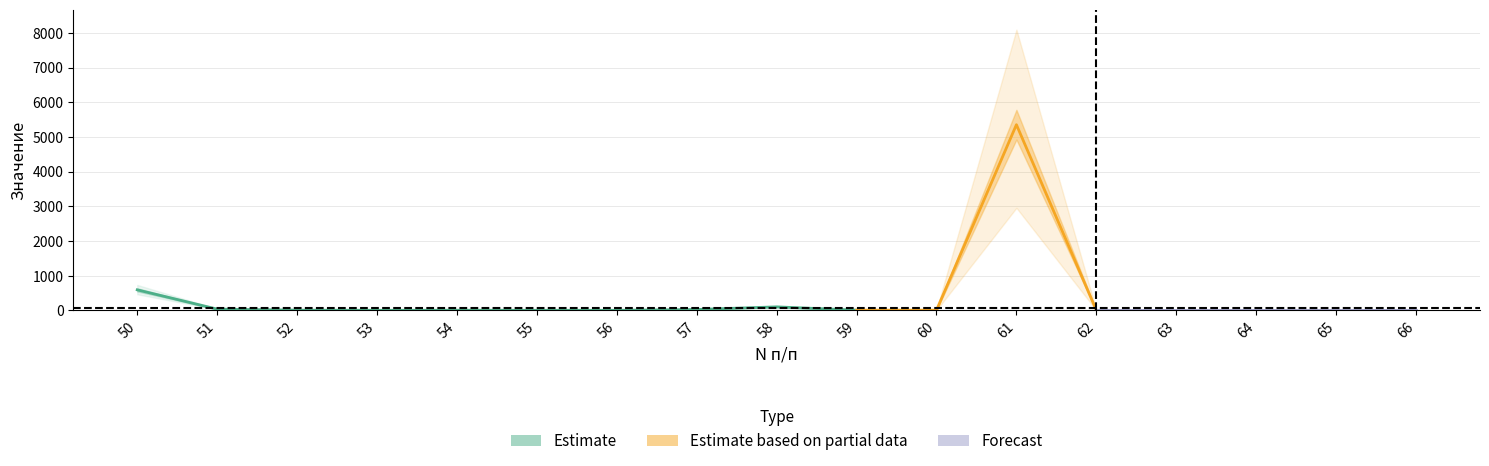

Reading left to right, extract all data points from this chart.

Всего: 590	34	4	0	2	0	0	23	99	4	4	5353	0	0	0	0	0
Код по ОКЕИ: 642	642	642	642	642	642	642	642	384	642	642	384	642	642	642	642	642